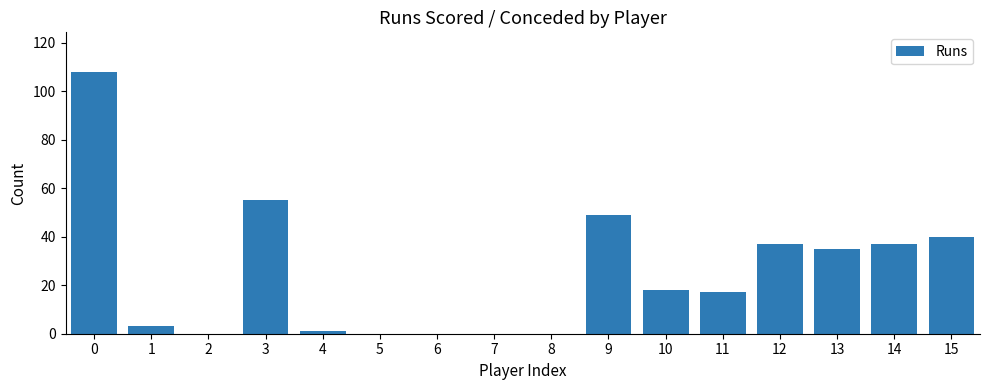

Reading left to right, list all the values displayed in this chart.

108	3	0	55	1	0	0	0	0	49	18	17	37	35	37	40